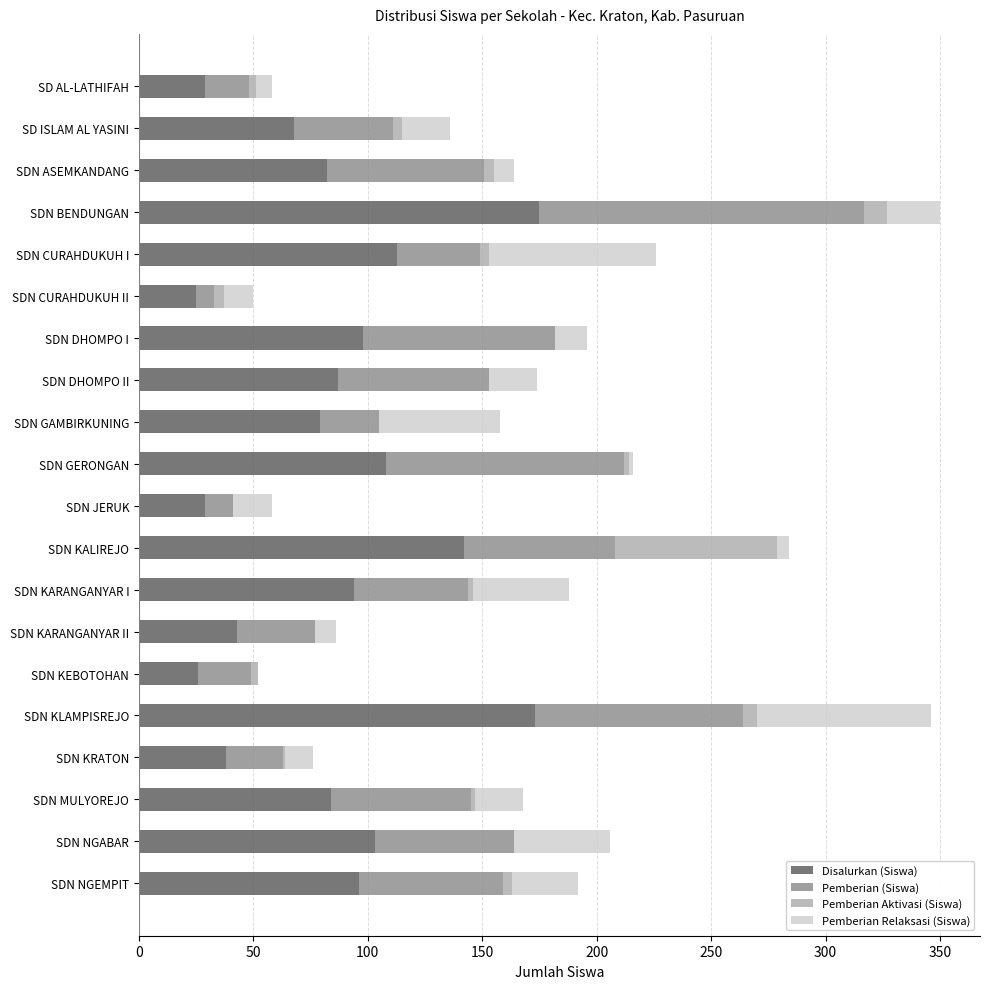

The value of Disalurkan (Siswa) at SDN ASEMKANDANG is 114. True or false?

False